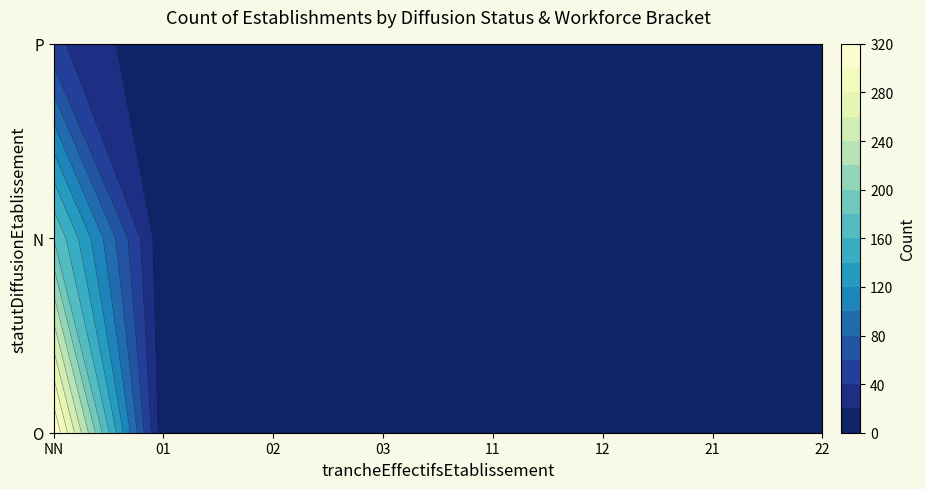

What is the change in value from O_12 to N_NN?

+174